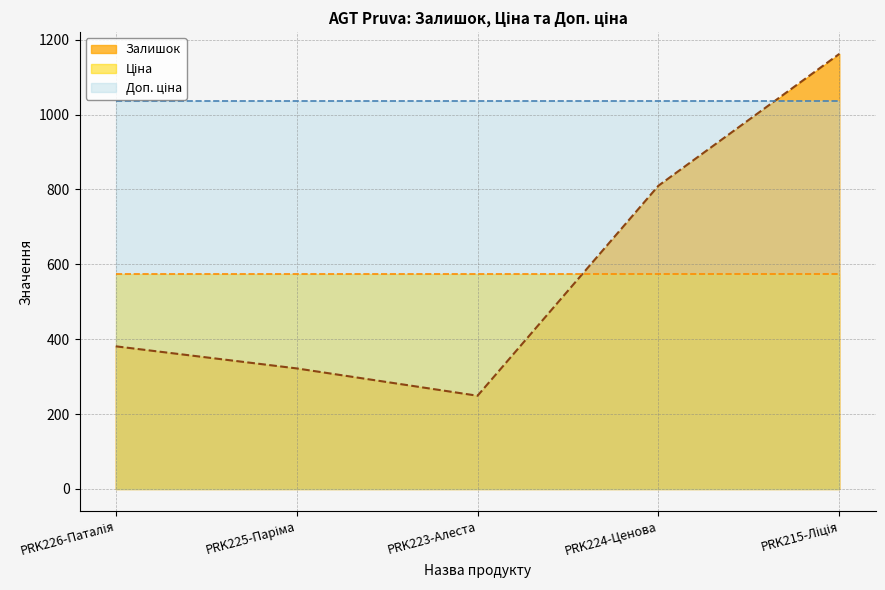

What are all the series names shown in the legend?

Залишок, Ціна, Доп. ціна